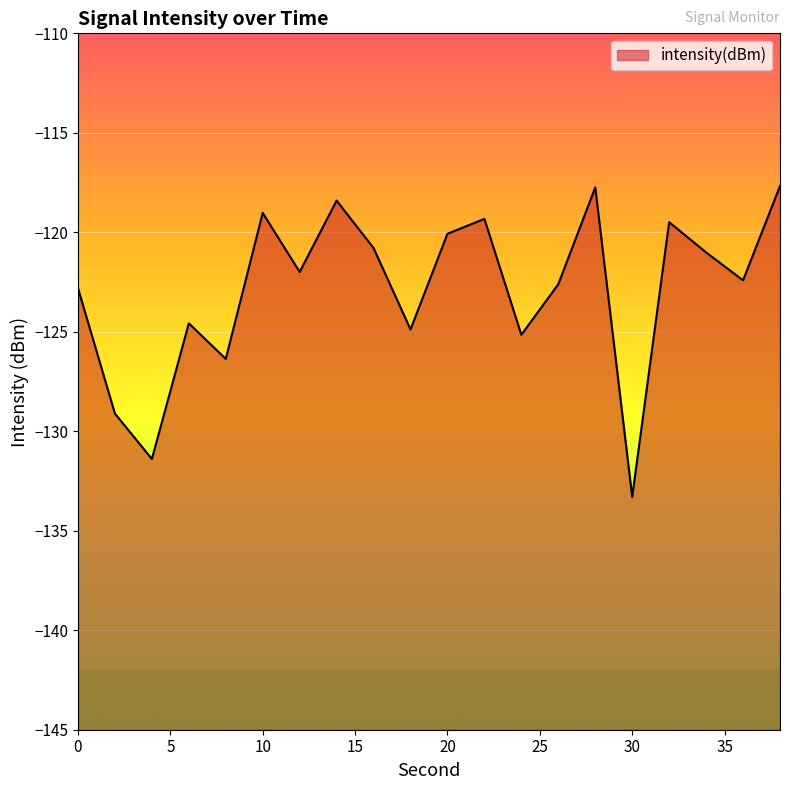

Is it true that the value at 0 is -122.8?

True